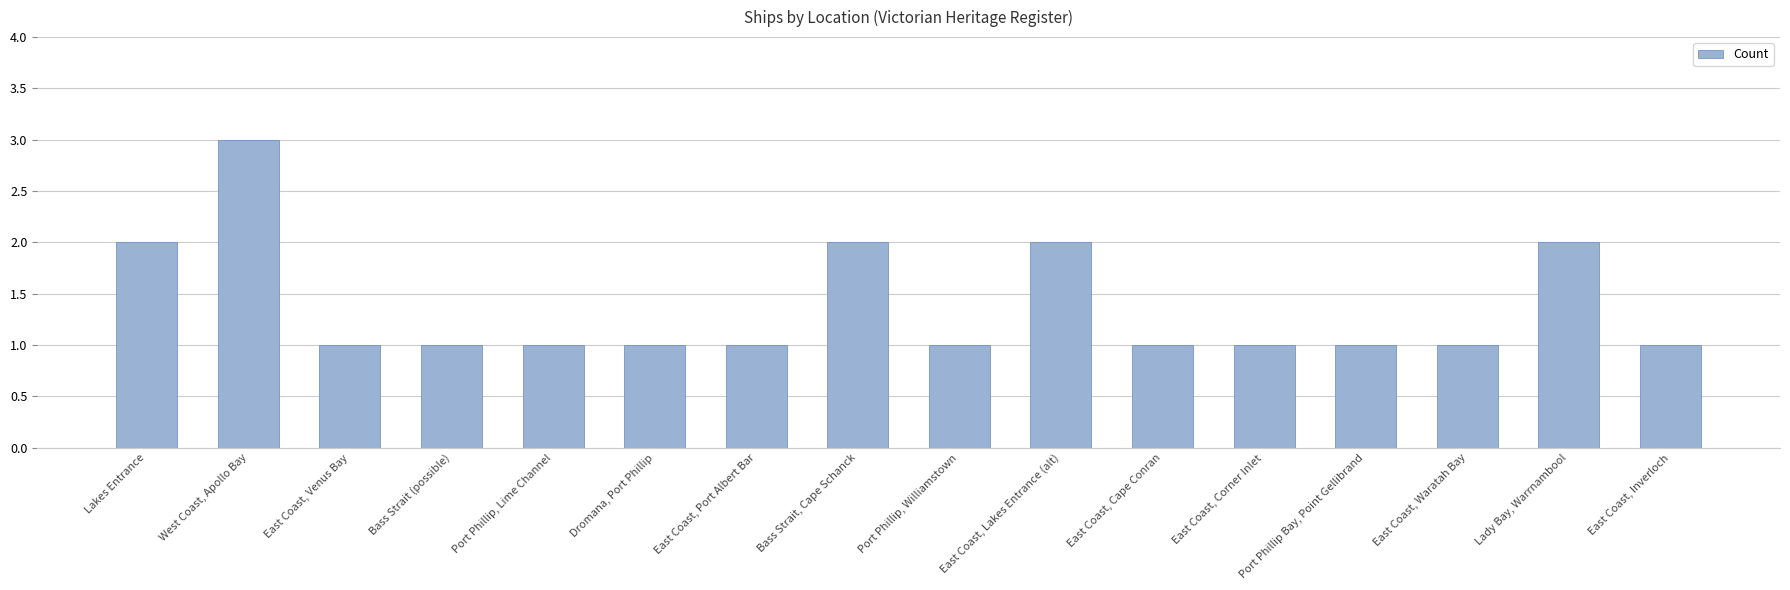

What is the value of the 7th bar from the left?

1